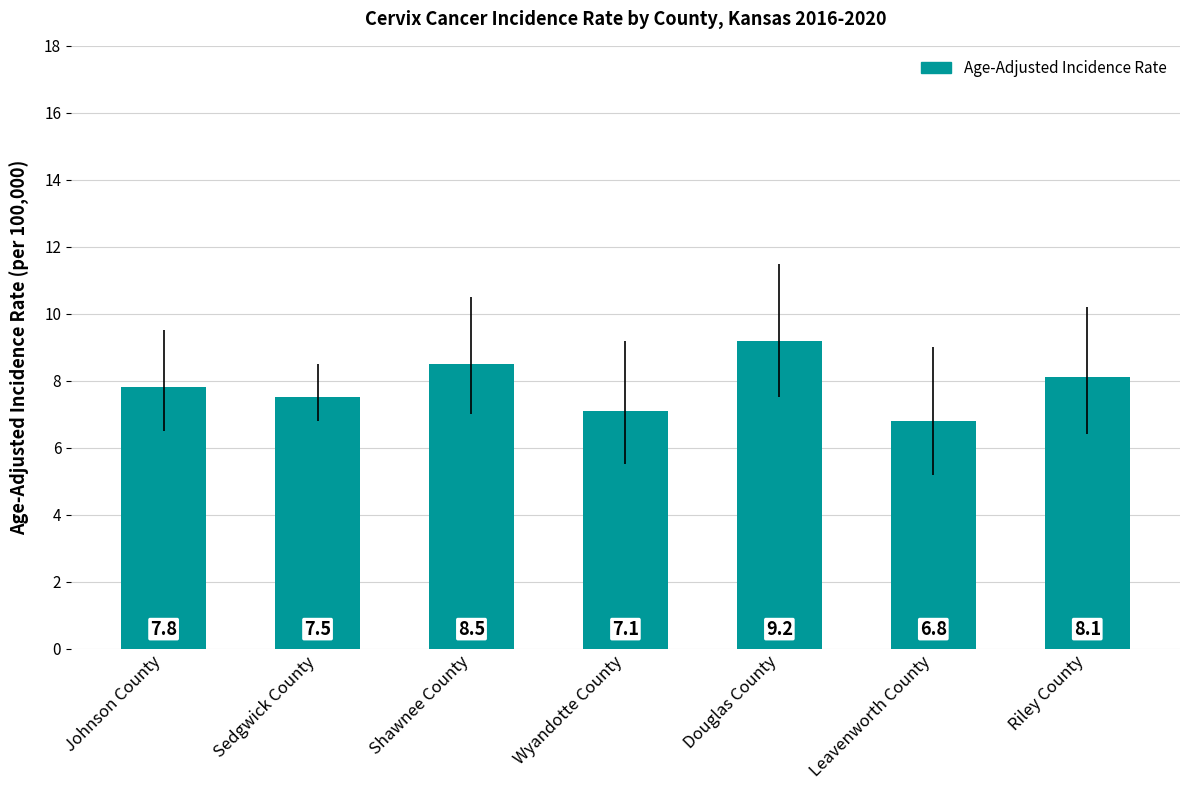

What is the average value?

7.9